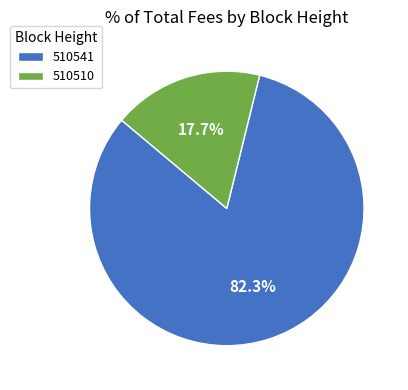

Which has a higher value, 510510 or 510541?

510541